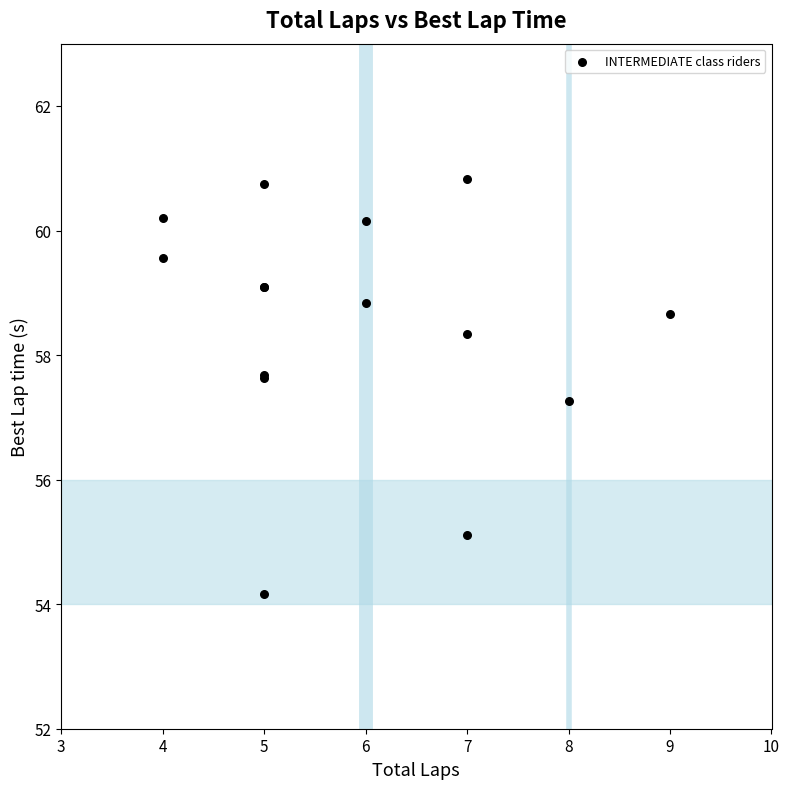

What Y value in the scatter plot is closest to 57?

57.3